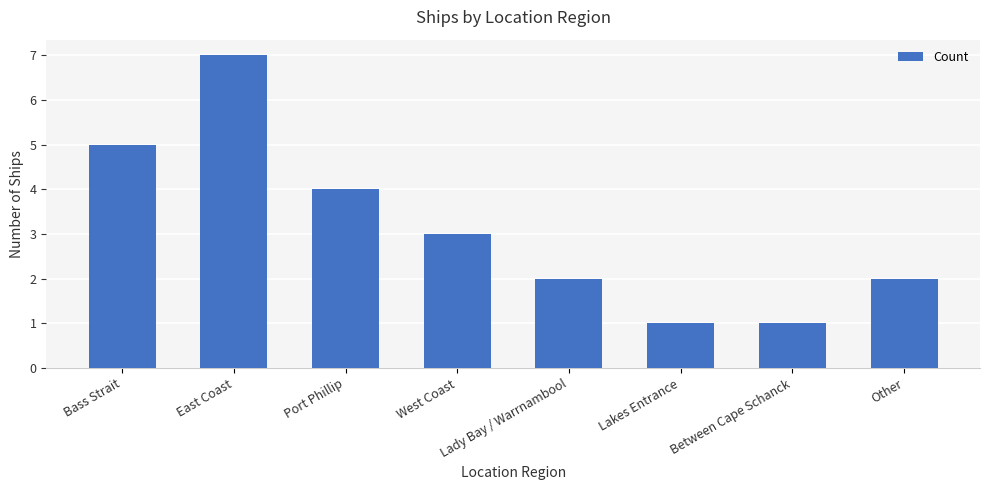

Is it true that the value at Port Phillip is 4?

True